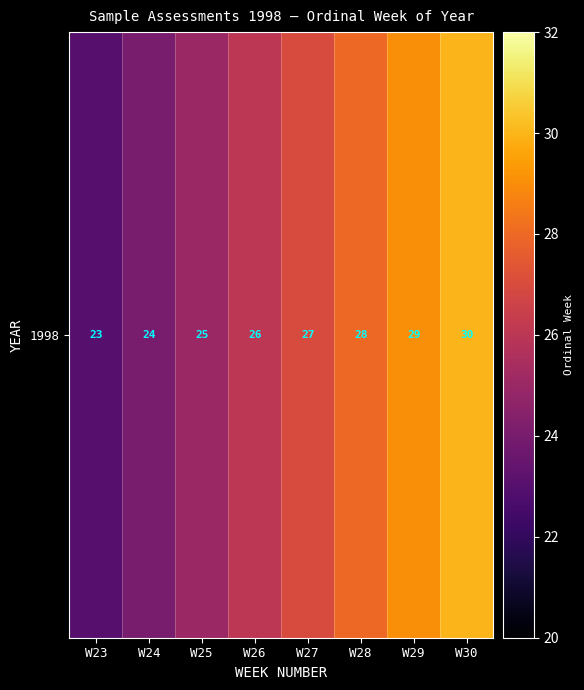

Reading left to right, extract all data points from this chart.

23	24	25	26	27	28	29	30